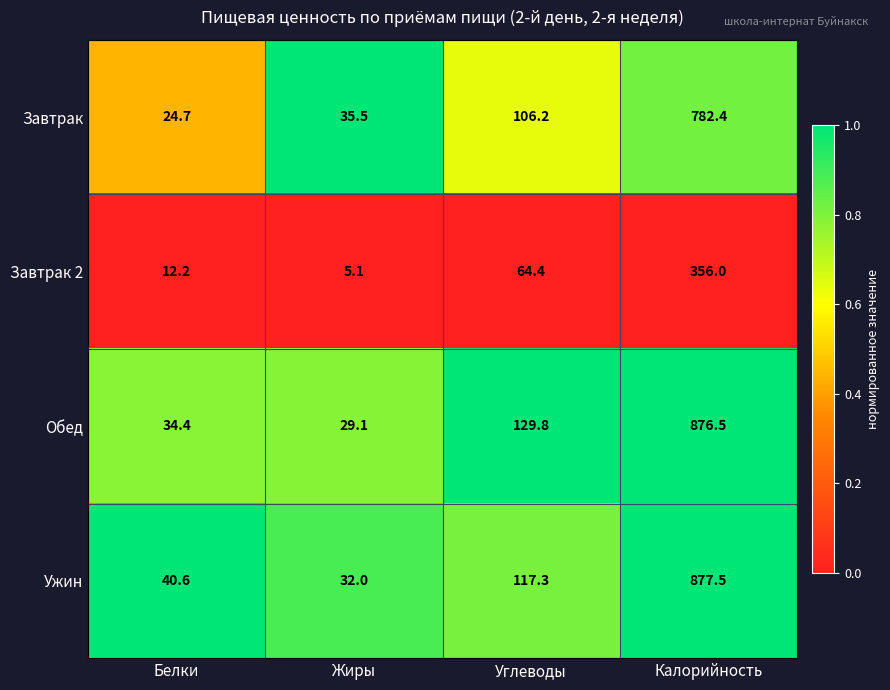

Is it true that Завтрак equals 35.5 at Жиры?

True